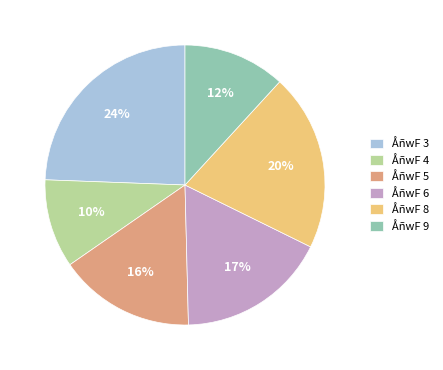

Is ÅñwF 8 the majority of the pie?

No